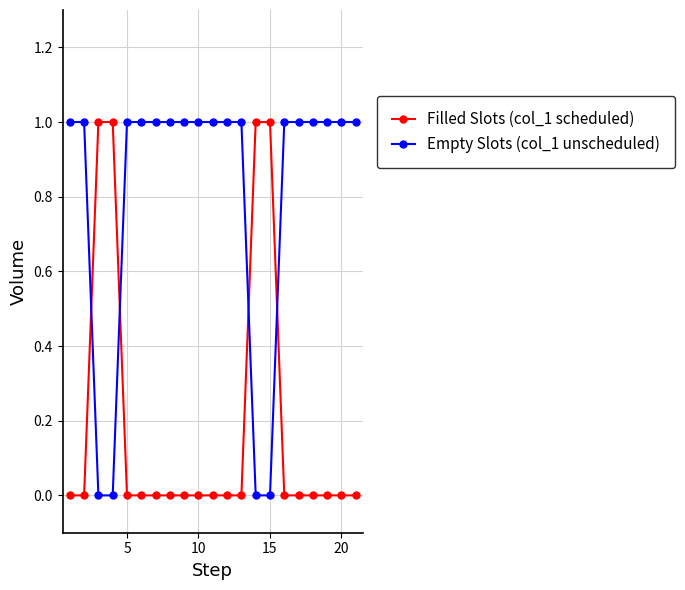

How many intersections are there between Empty Slots (col_1 unscheduled) and Filled Slots (col_1 scheduled)?

4